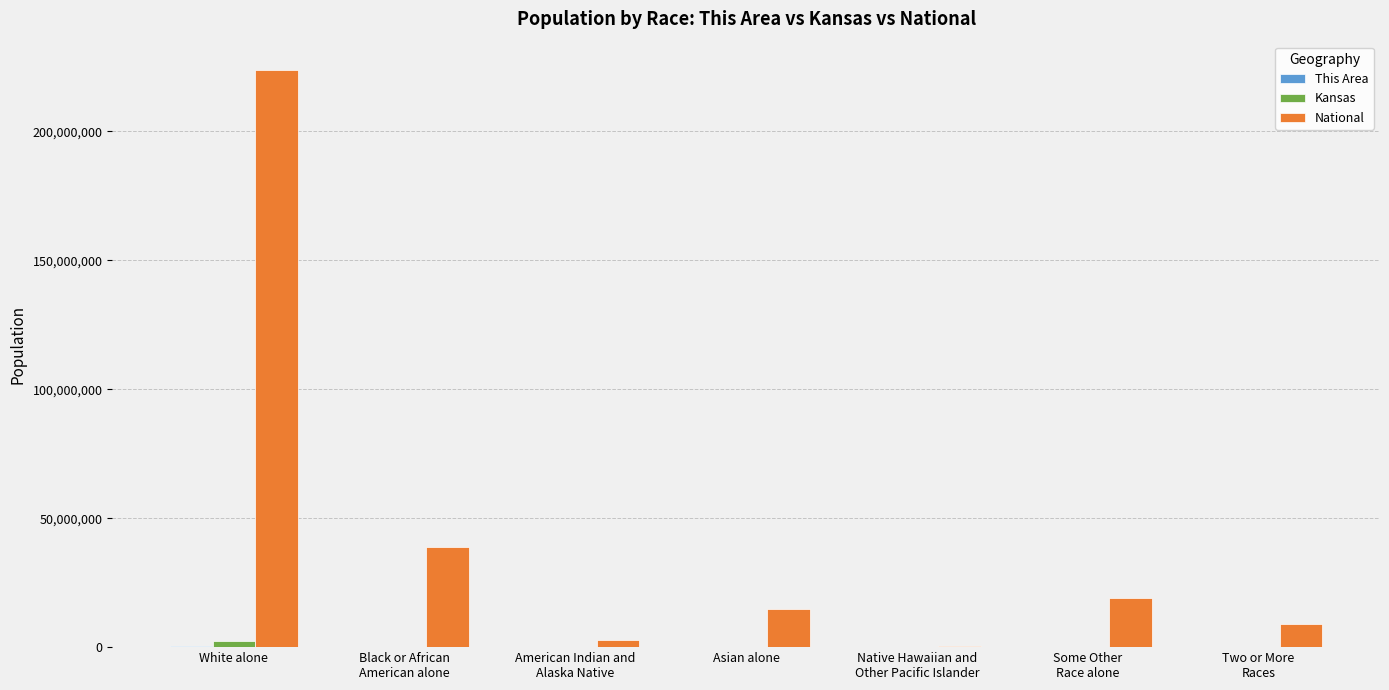

Which label corresponds to the largest value in the chart?

White alone